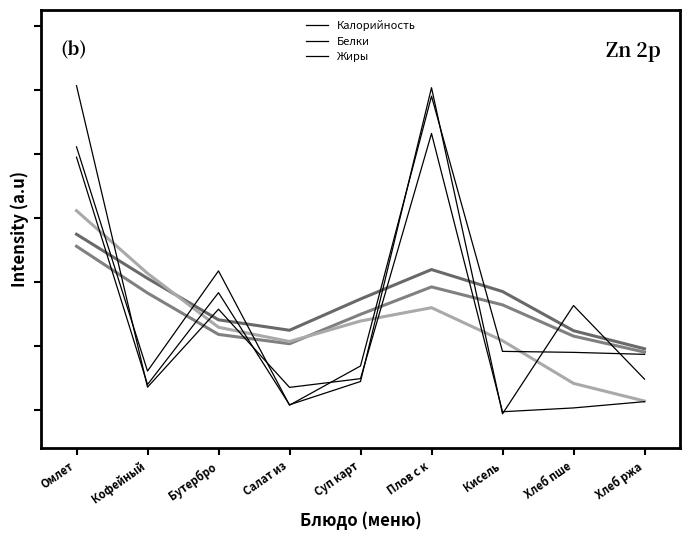

Between Кисель and Кофейный, which is larger?

Кофейный